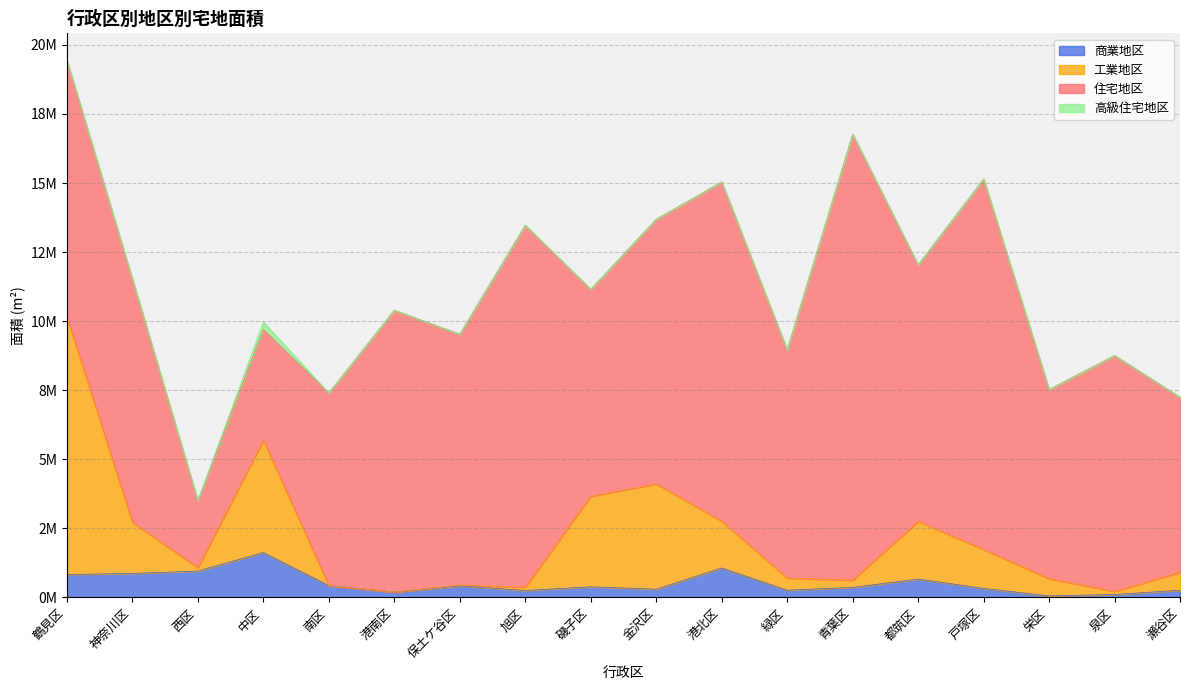

True or false: 商業地区 and 総面積 intersect in this chart.

False